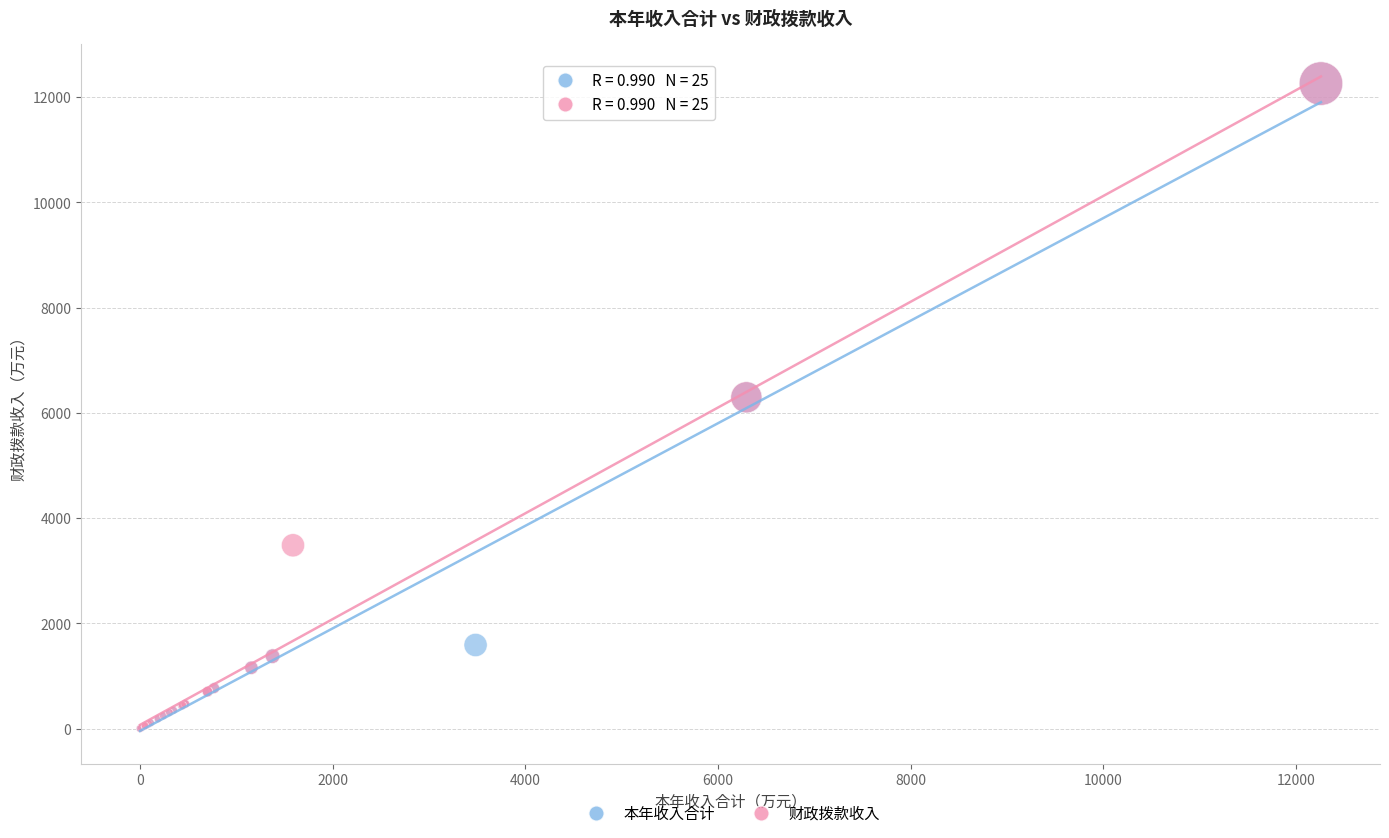

What are all the series names shown in the legend?

本年收入合计, 财政拨款收入